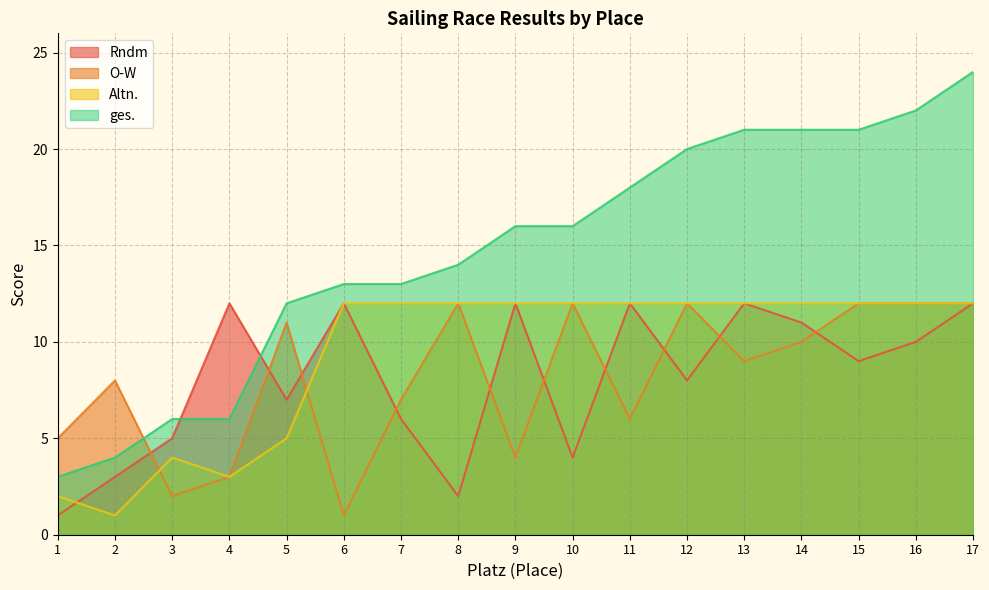

What is the total value across all series at 1?

11